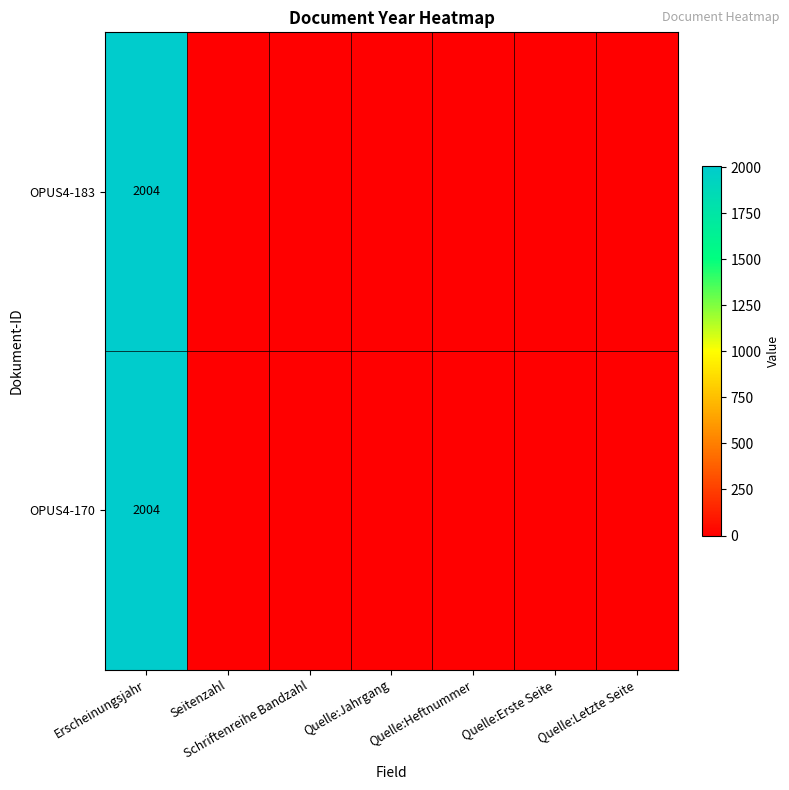

The value of OPUS4-183 at Erscheinungsjahr is 3176. True or false?

False